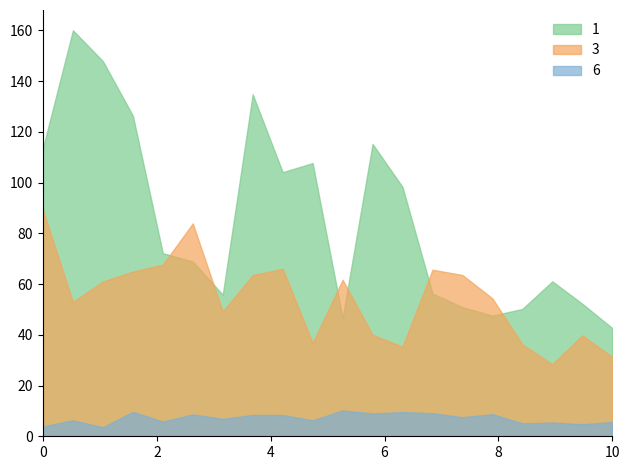

True or false: 3 has a value of 89.1 at 0.

True